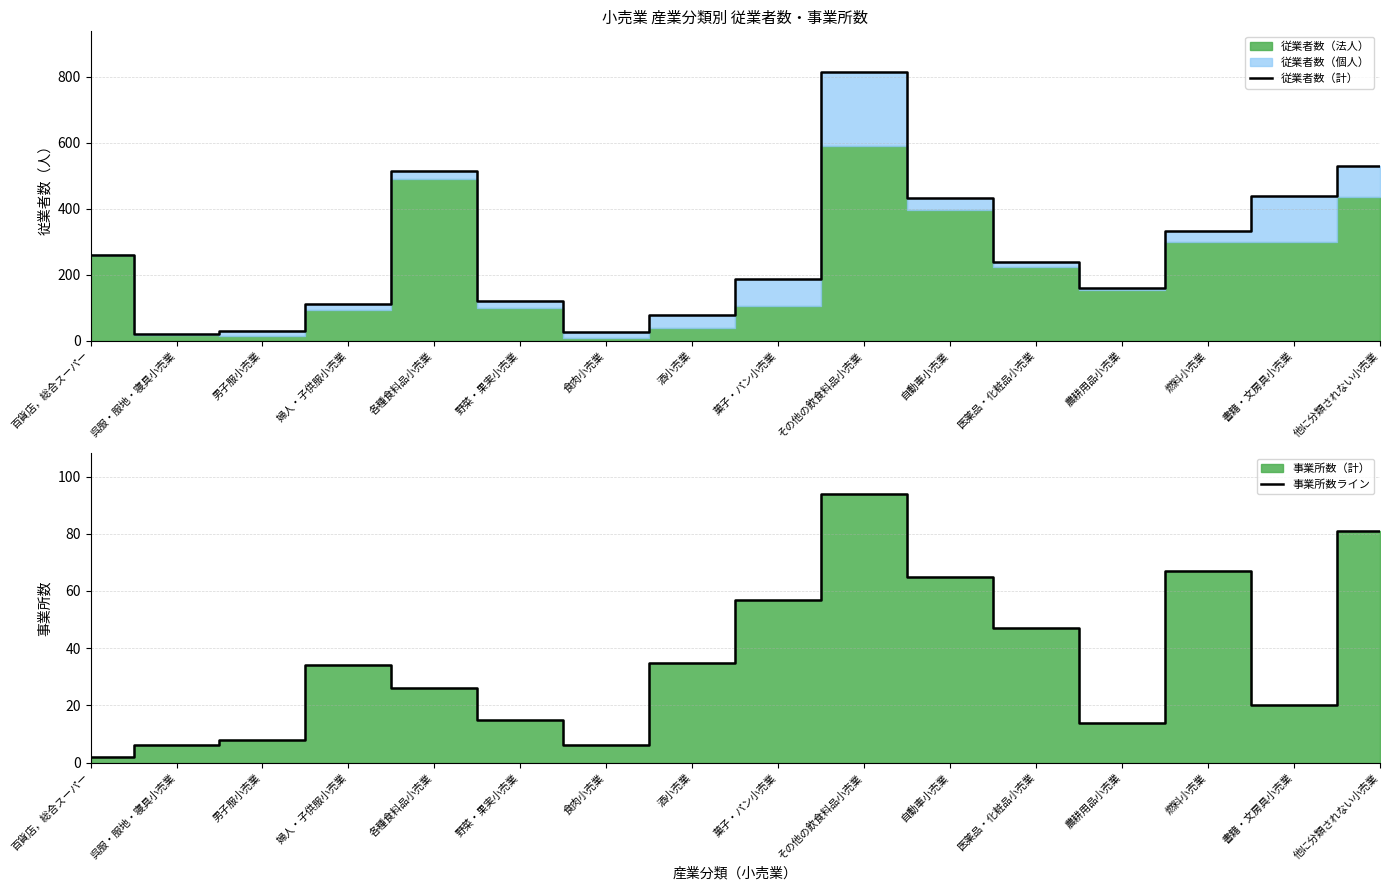

Is it true that 事業所数ライン equals 3 at 農耕用品小売業?

False